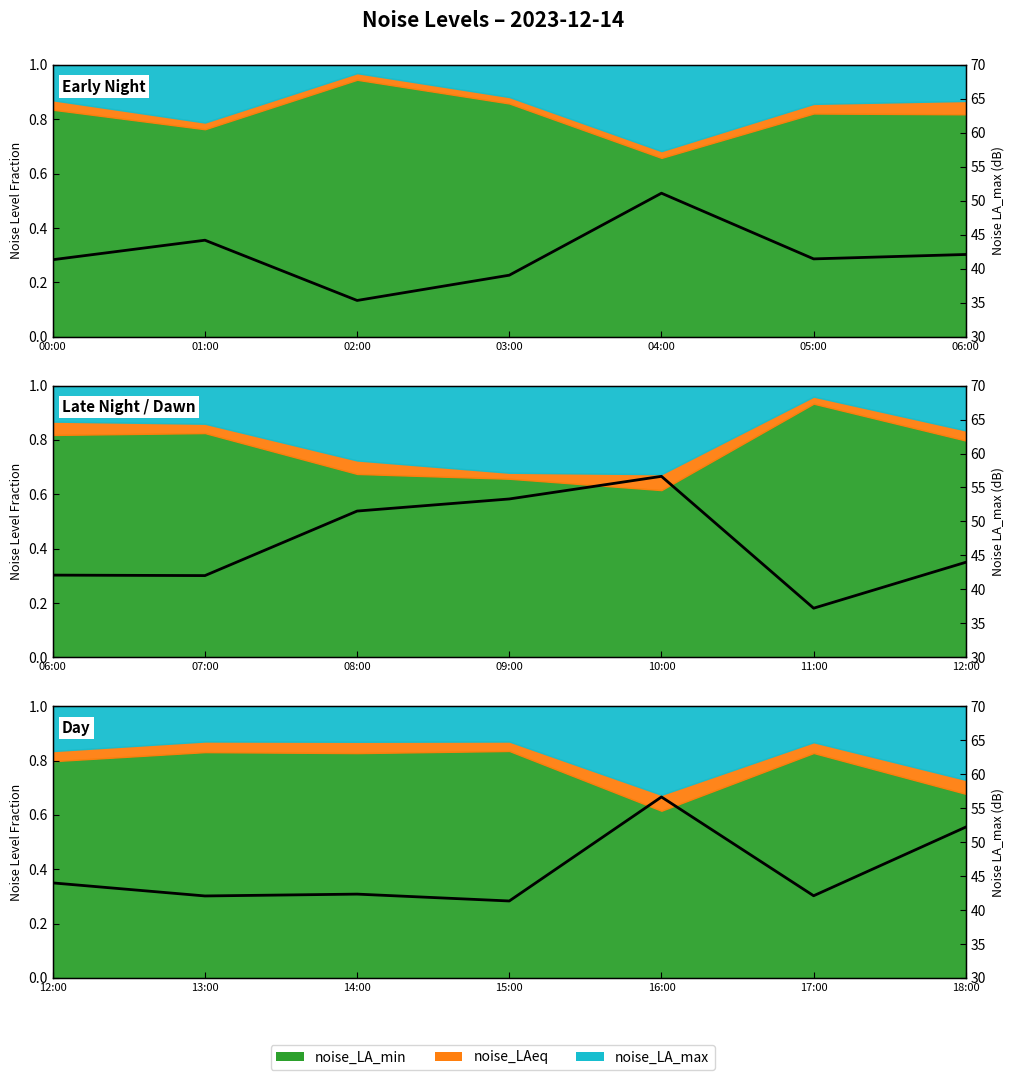

Where is the first local maximum?

02:00